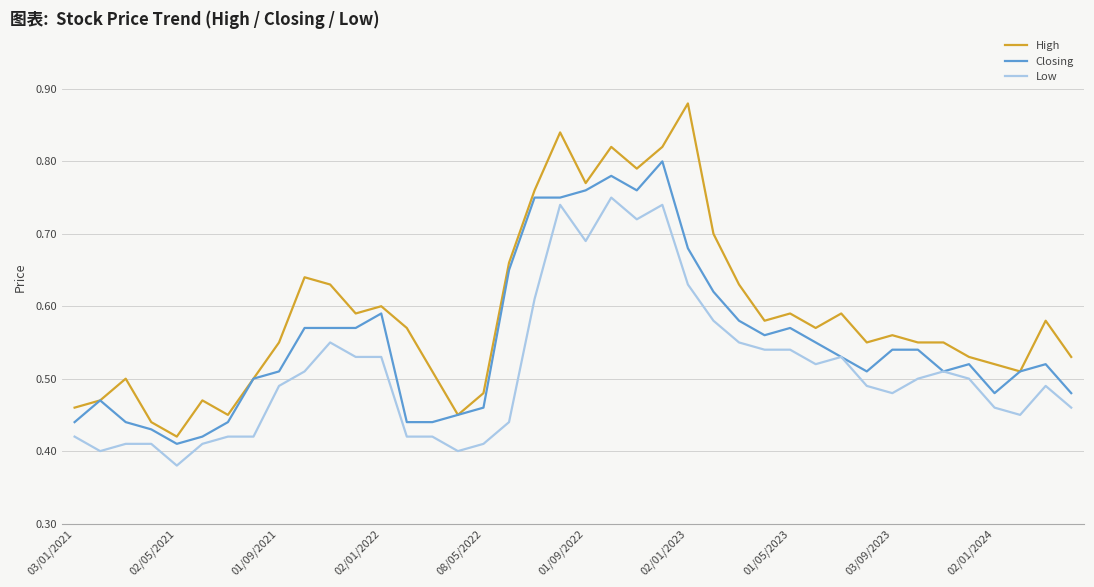

What is the sum of all High values?

23.6